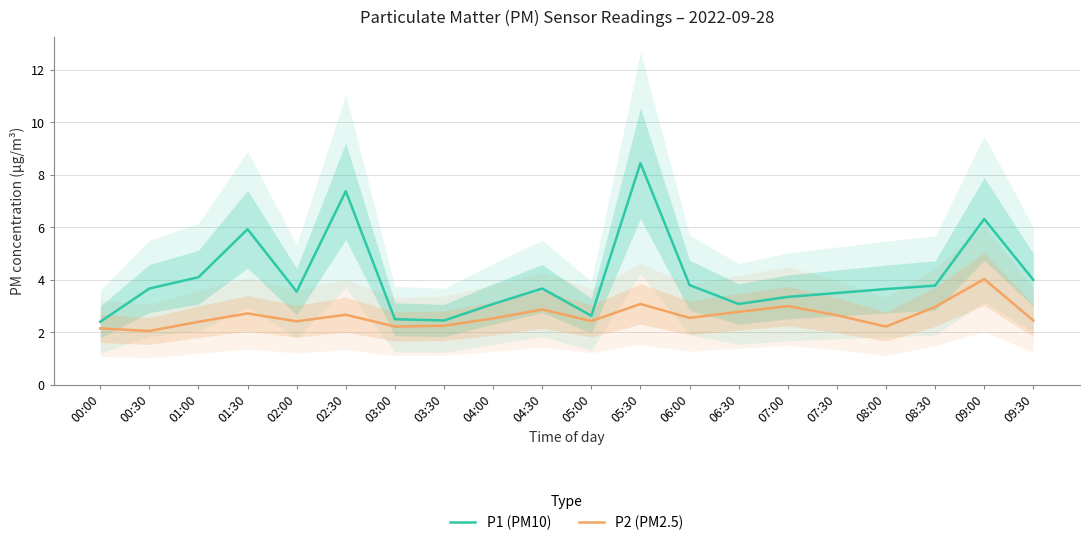

Is the value of P2 (PM2.5) at 01:30 greater than the value of P1 (PM10) at 07:30?

No